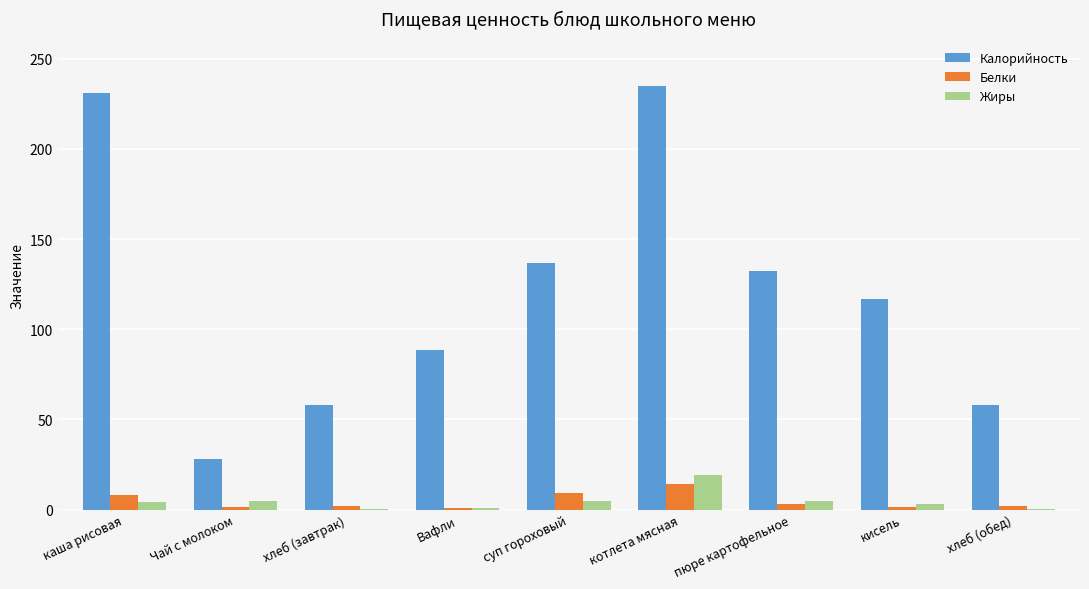

The value of Калорийность at пюре картофельное is 231.2. True or false?

False